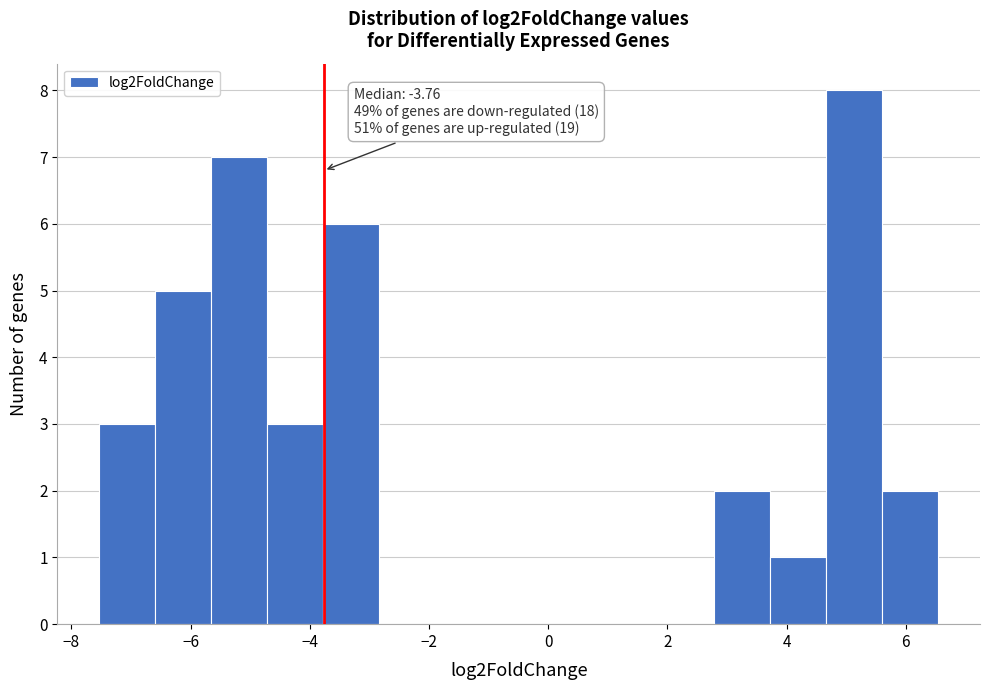

Over which range of the x-axis is the bar tallest?

4.6 to 5.6